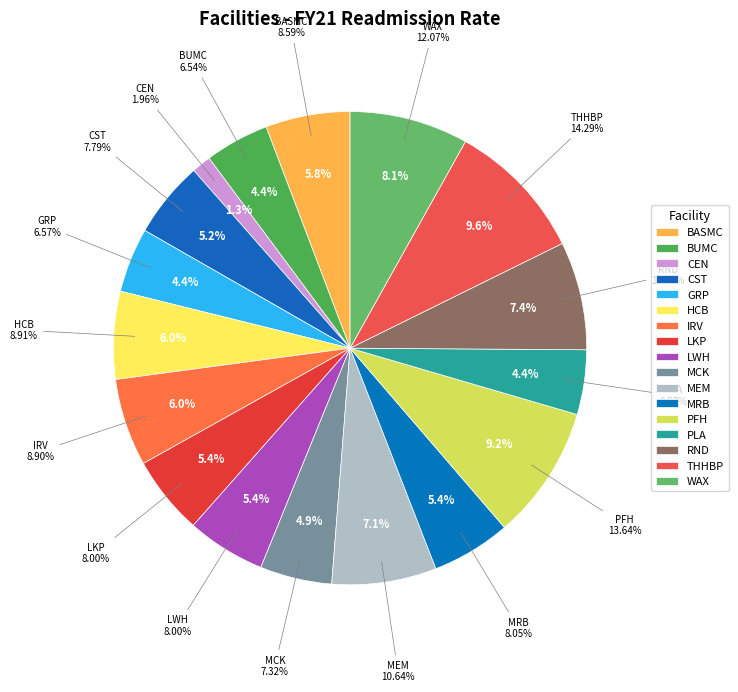

Do CST and CEN together represent more than half of the pie?

No